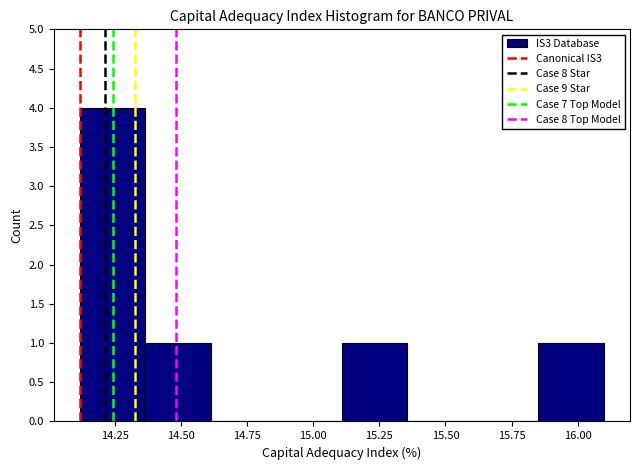

Reading left to right, list every bar in this chart as the range it spans on the x-axis followed by its height. Neither the bar edges nor the heights are printed on the chart, so give them approximately, as read against the axes.

14.10 to 14.35: 4
14.35 to 14.60: 1
14.60 to 14.85: 0
14.85 to 15.10: 0
15.10 to 15.35: 1
15.35 to 15.60: 0
15.60 to 15.85: 0
15.85 to 16.10: 1